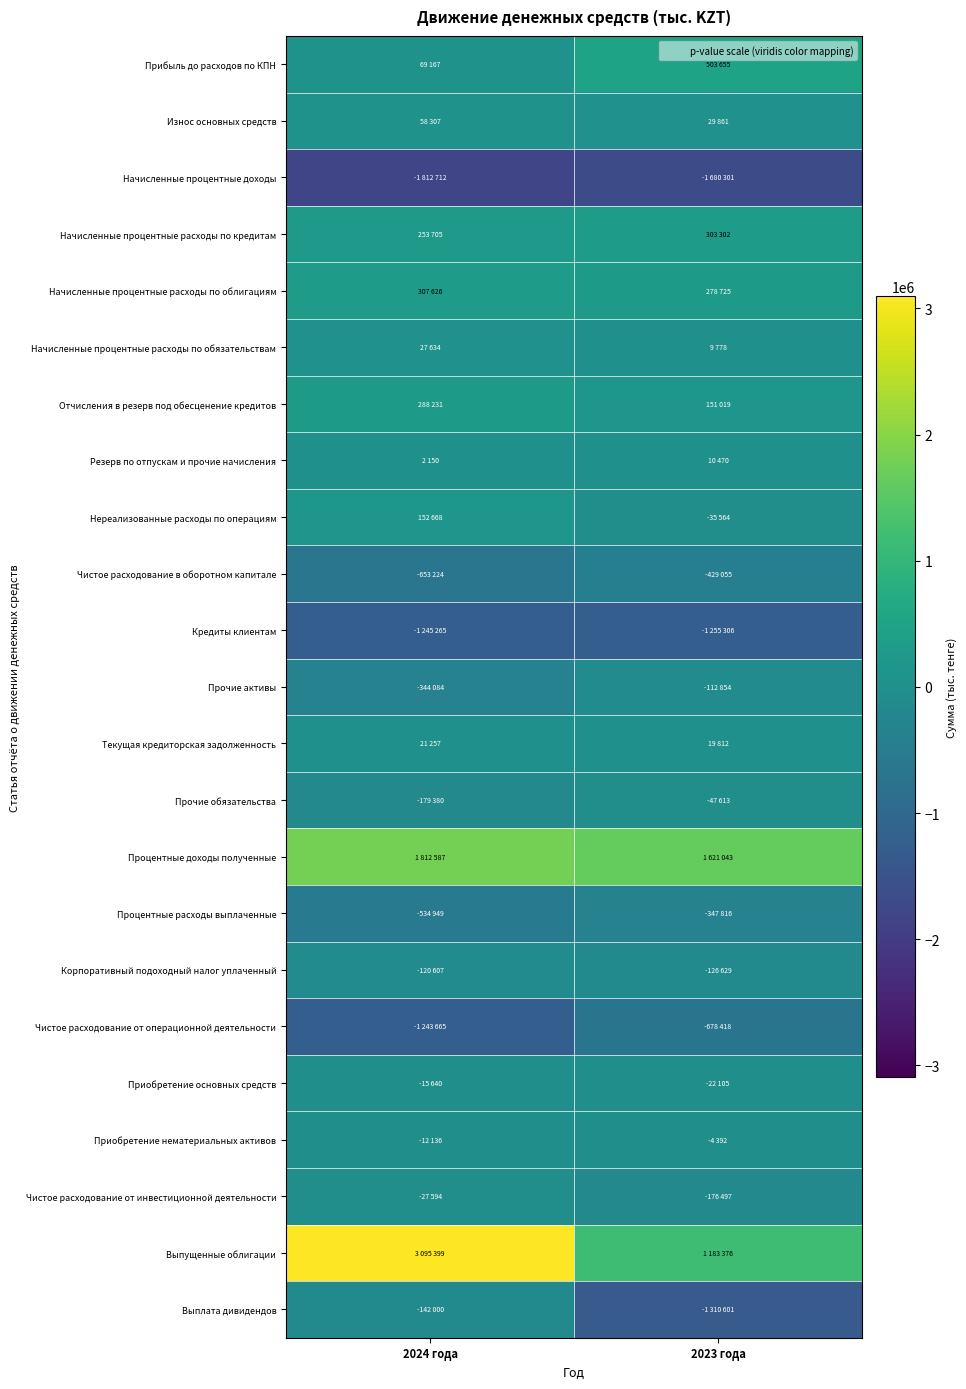

Which series has the largest range (max minus min)?

Выпущенные облигации